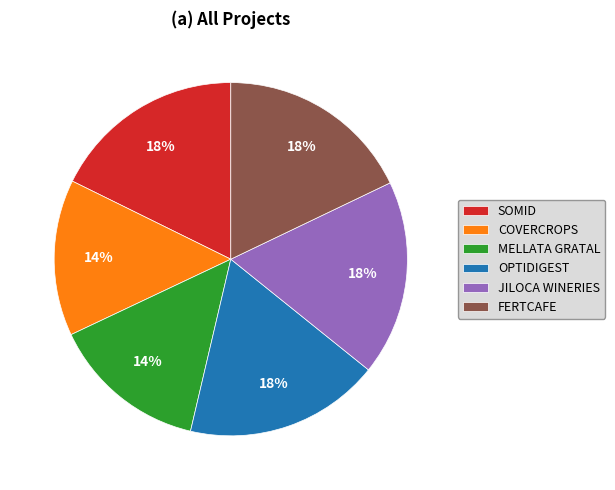

To the nearest percent, what is the difference between the largest and smallest slice percentages?

4%